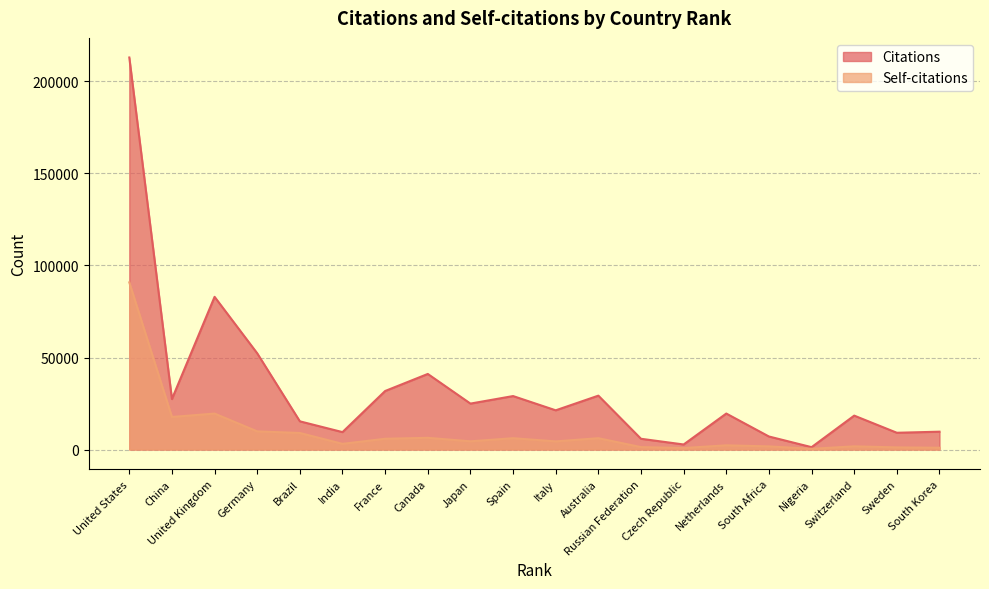

Which series has the largest total across all categories?

Citations